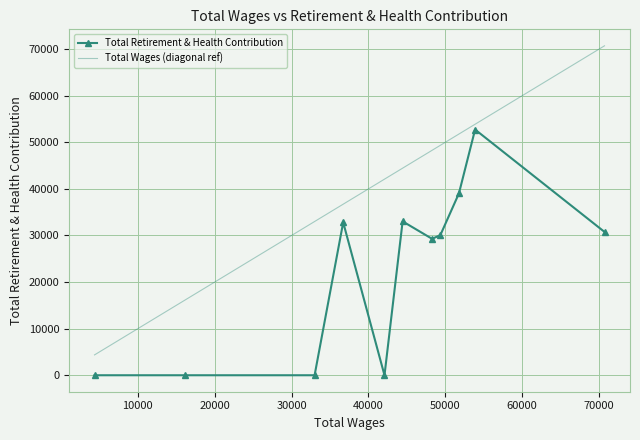

True or false: Total Wages (diagonal ref) and Total Retirement & Health Contribution intersect in this chart.

False